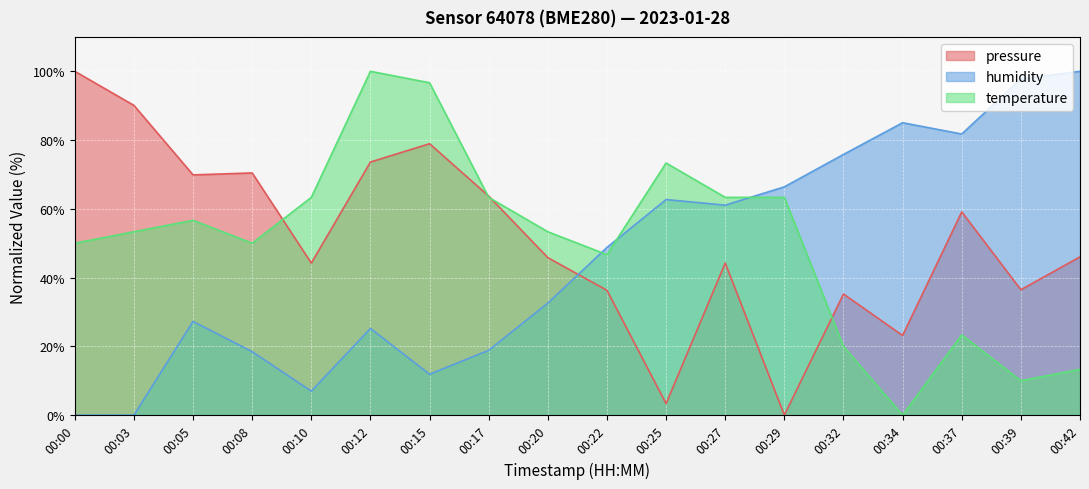

True or false: pressure has more than 0 points higher than both neighbors.

True